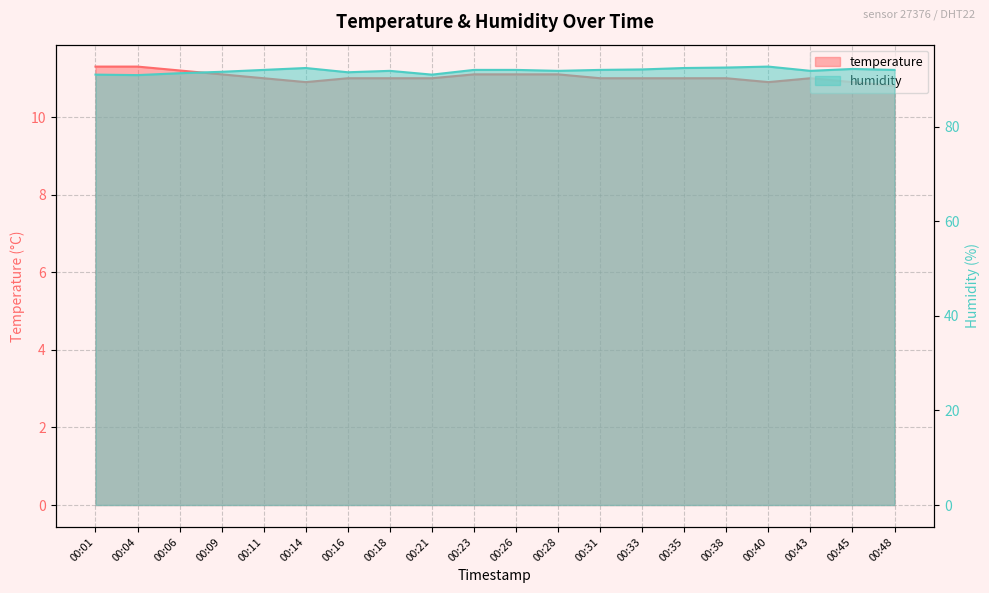

At which category does the chart reach its minimum across all series?

00:48